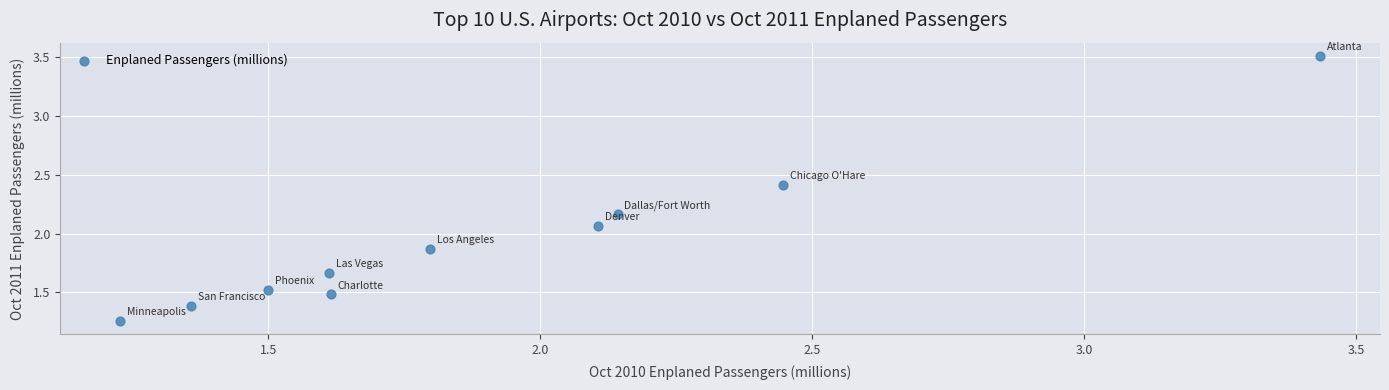

What is the range of Y values (max minus min)?

2.3